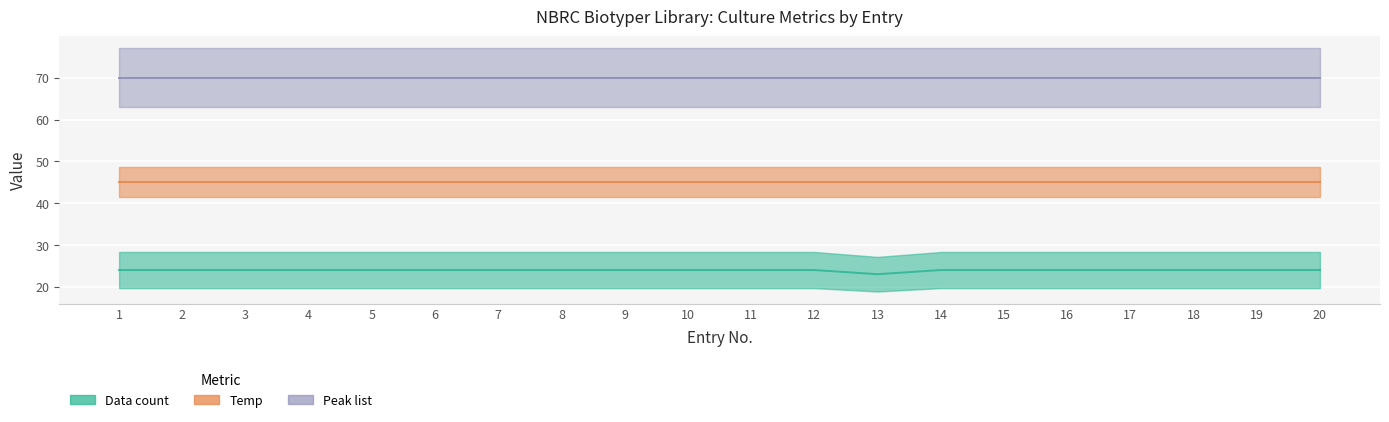

List the labels in order of Data count value, smallest first.

13, 1, 2, 3, 4, 5, 6, 7, 8, 9, 10, 11, 12, 14, 15, 16, 17, 18, 19, 20